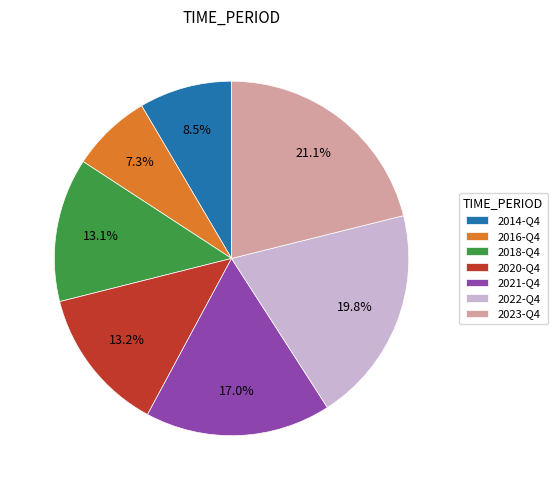

To the nearest percent, what portion does 2023-Q4 represent?

21%